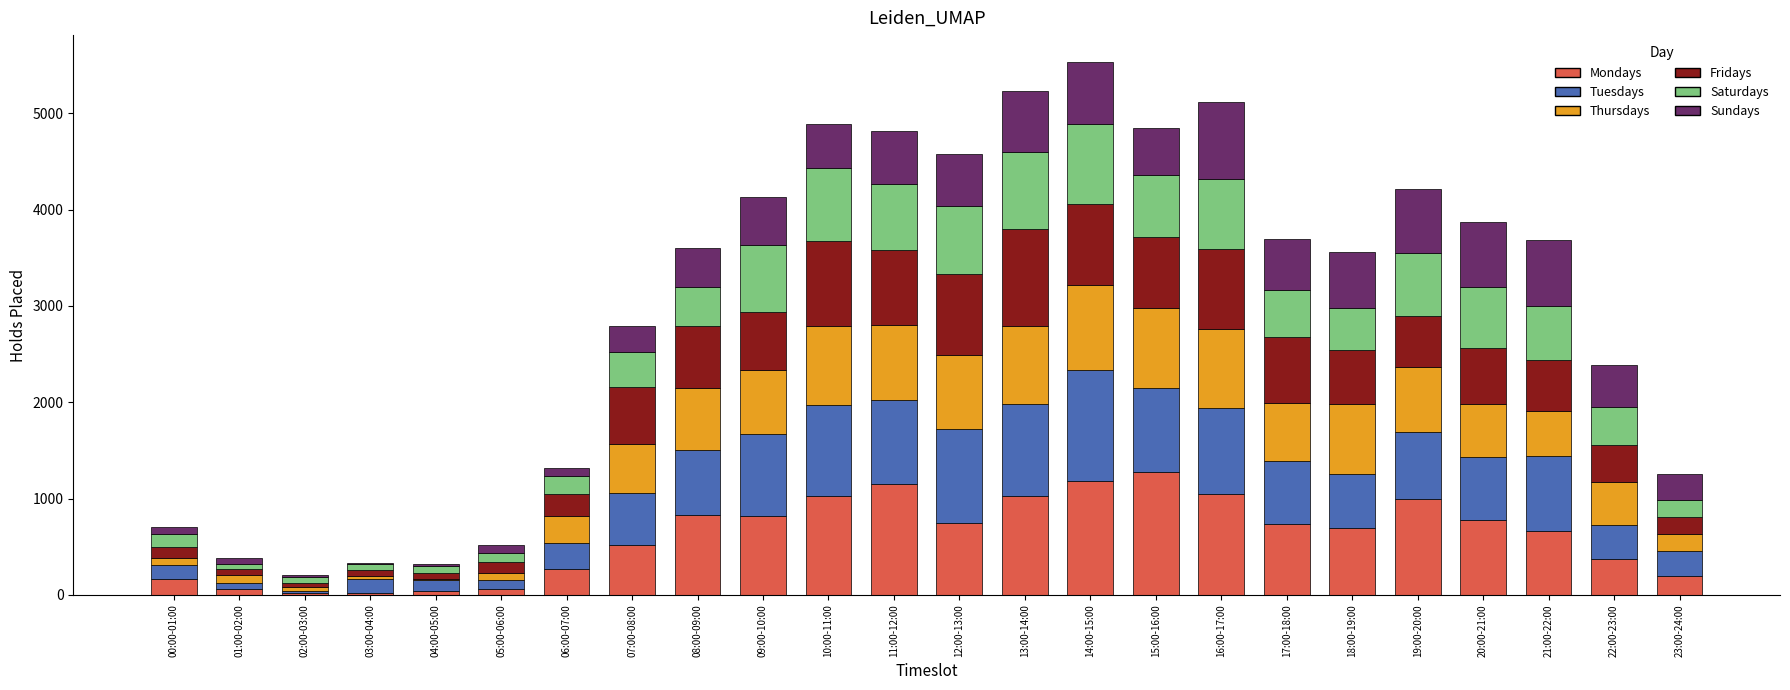

What is the maximum value for Mondays?

1273